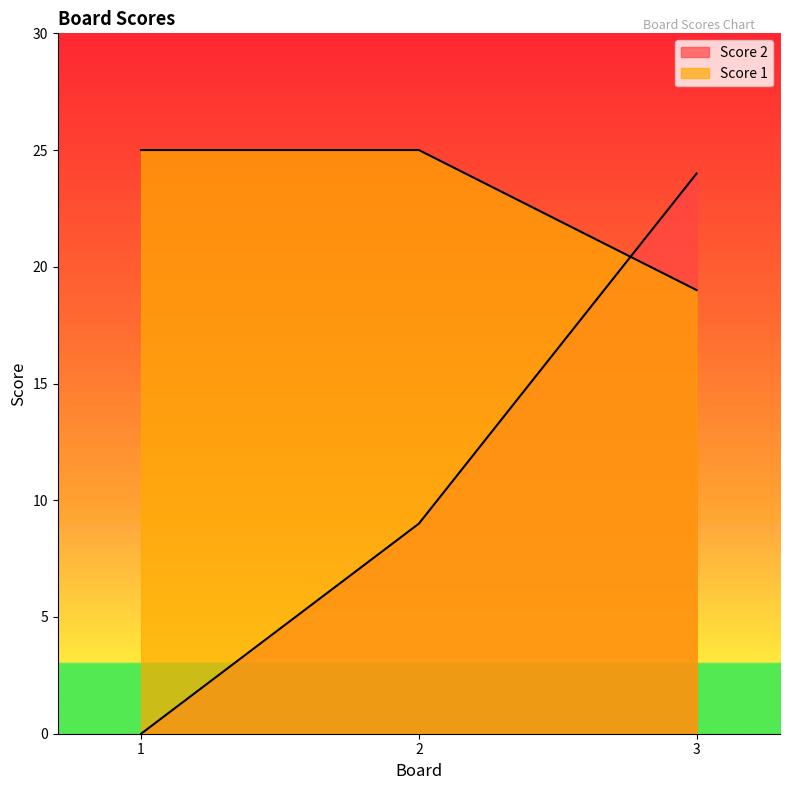

Reading left to right, what are all the values shown in this chart?

Score 2: 1=0	2=9	3=24
Score 1: 1=25	2=25	3=19